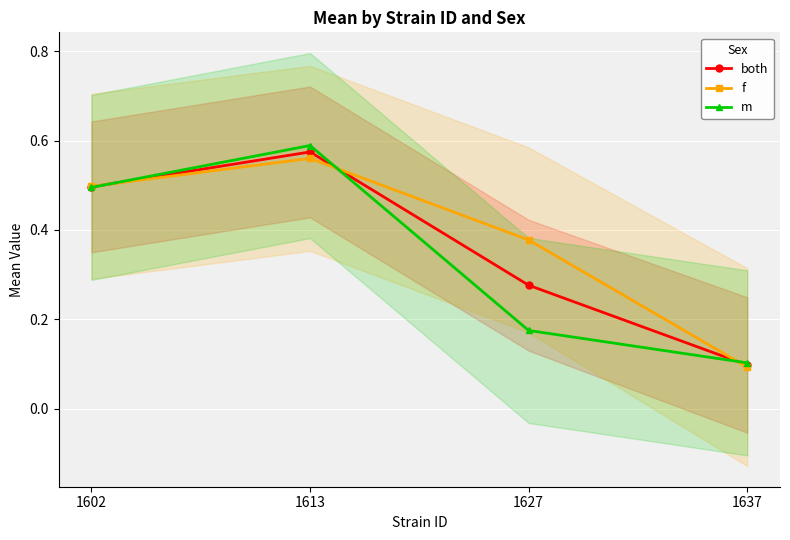

True or false: m has a value of 0.1 at 1613.

False